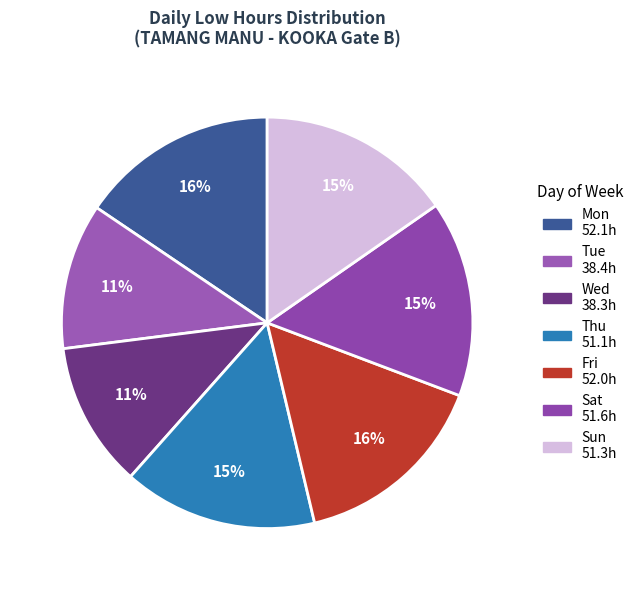

Is there any slice that represents more than half of the pie?

No